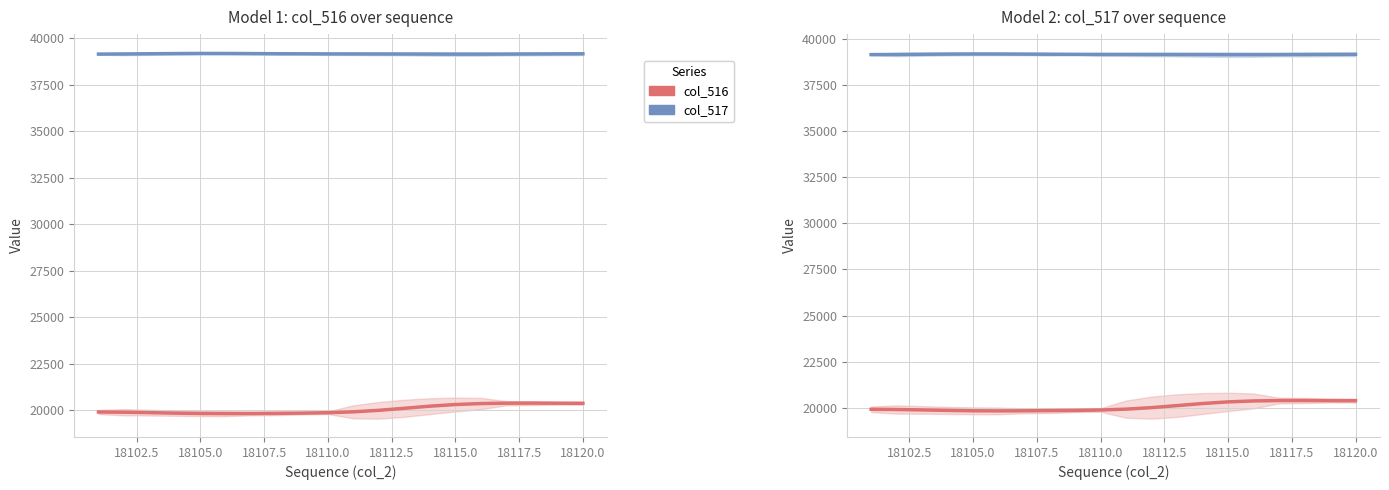

Is it true that col_516 equals 20386.1 at 18120.0?

True